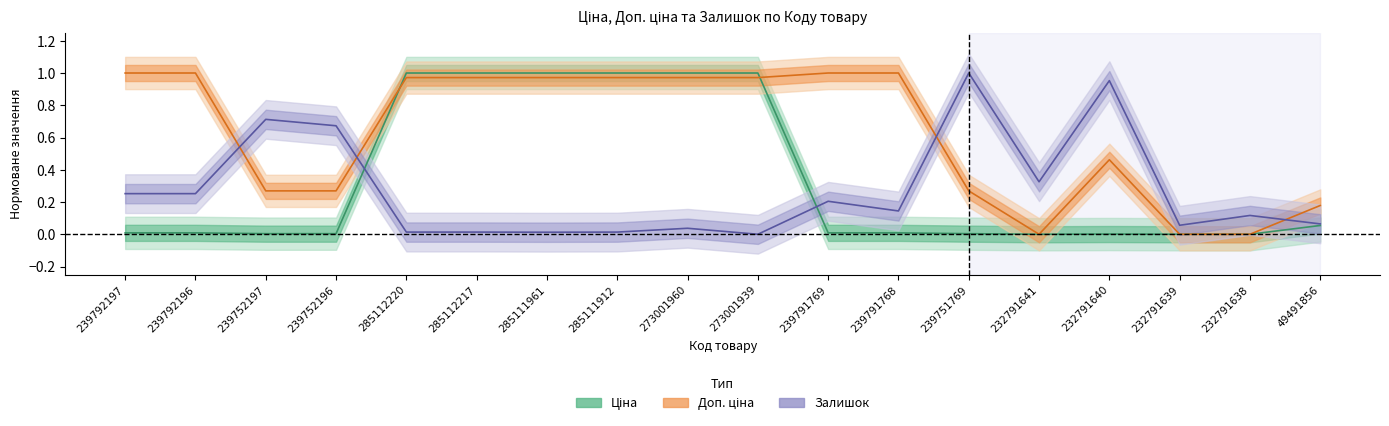

True or false: Ціна has a value of 1.4 at 285112217.

False